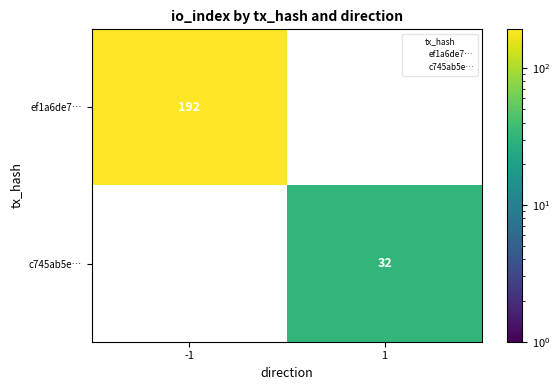

Where is ef1a6de7… nearest to the value 192?

-1